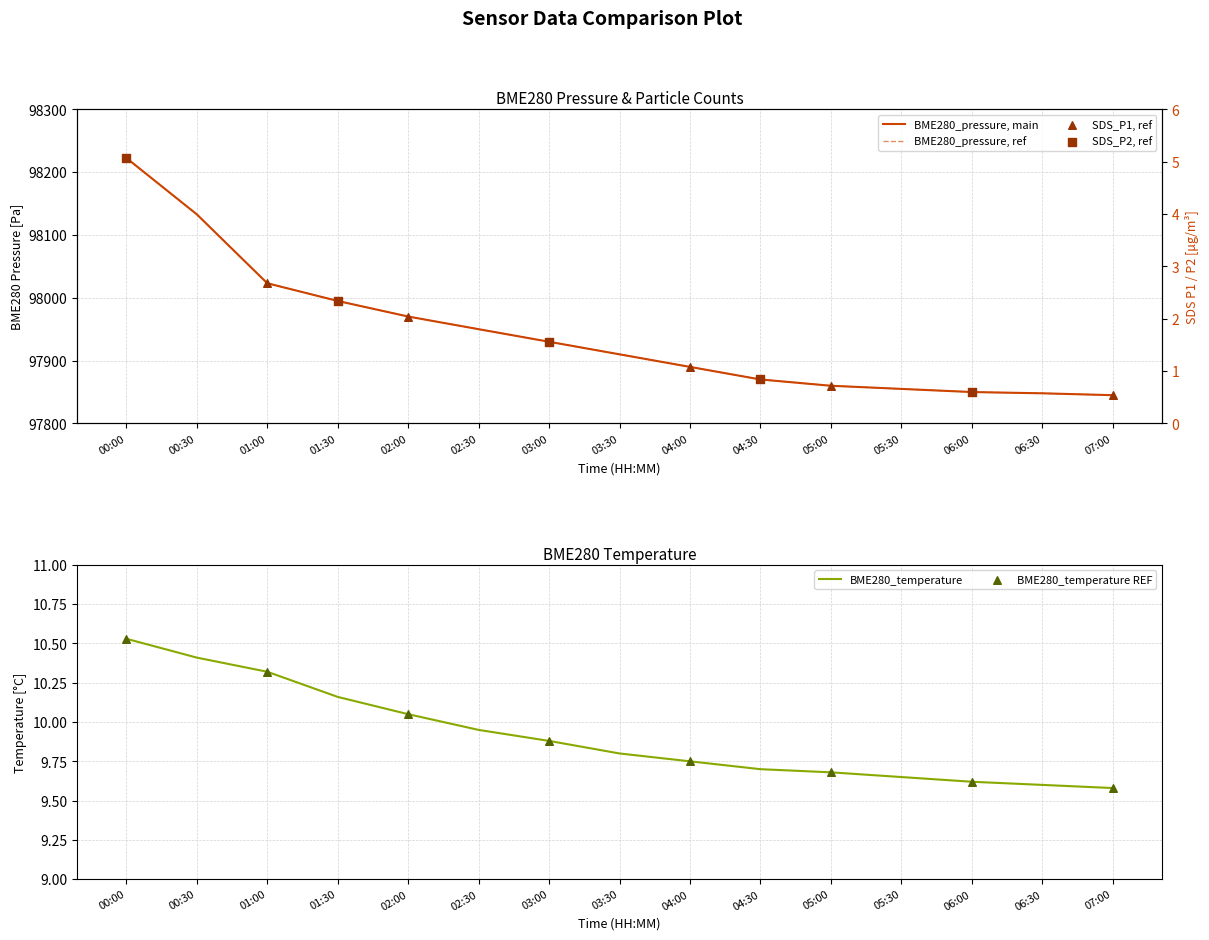

At how many categories does at least one series exceed 81418?

15